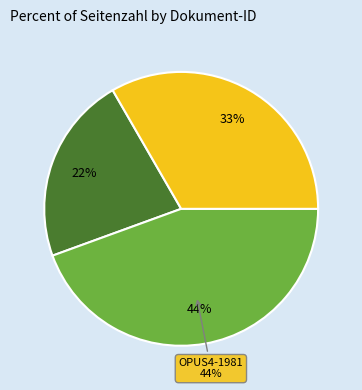

What is the ratio of the value at OPUS4-1981 to the value at OPUS4-1980?

1.3